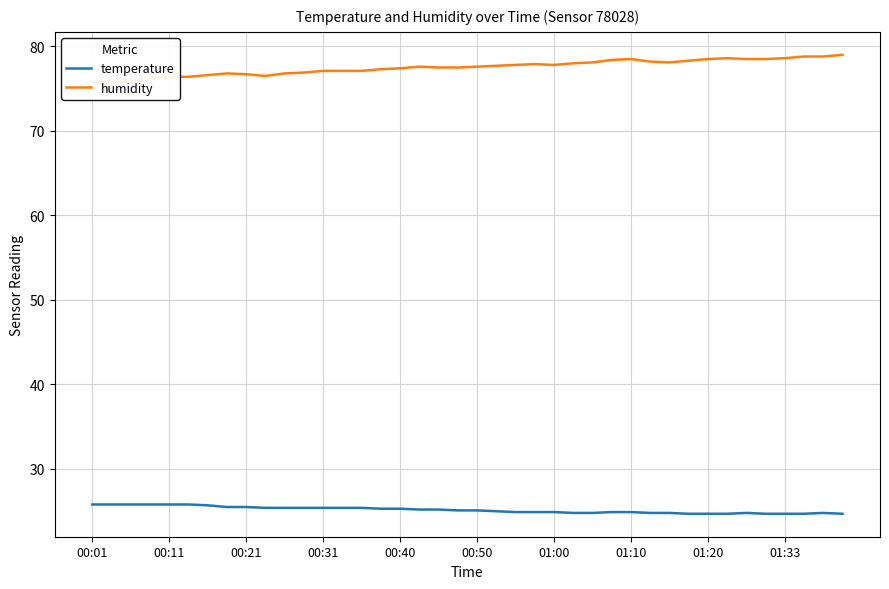

Reading right to left, list all the values displayed in this chart.

temperature: 24.7	24.8	24.7	24.7	24.7	24.8	24.7	24.7	24.7	24.8	24.8	24.9	24.9	24.8	24.8	24.9	24.9	24.9	25.0	25.1	25.1	25.2	25.2	25.3	25.3	25.4	25.4	25.4	25.4	25.4	25.4	25.5	25.5	25.7	25.8	25.8	25.8	25.8	25.8	25.8
humidity: 79.0	78.8	78.8	78.6	78.5	78.5	78.6	78.5	78.3	78.1	78.2	78.5	78.4	78.1	78.0	77.8	77.9	77.8	77.7	77.6	77.5	77.5	77.6	77.4	77.3	77.1	77.1	77.1	76.9	76.8	76.5	76.7	76.8	76.6	76.4	76.4	76.1	75.9	76.0	75.8